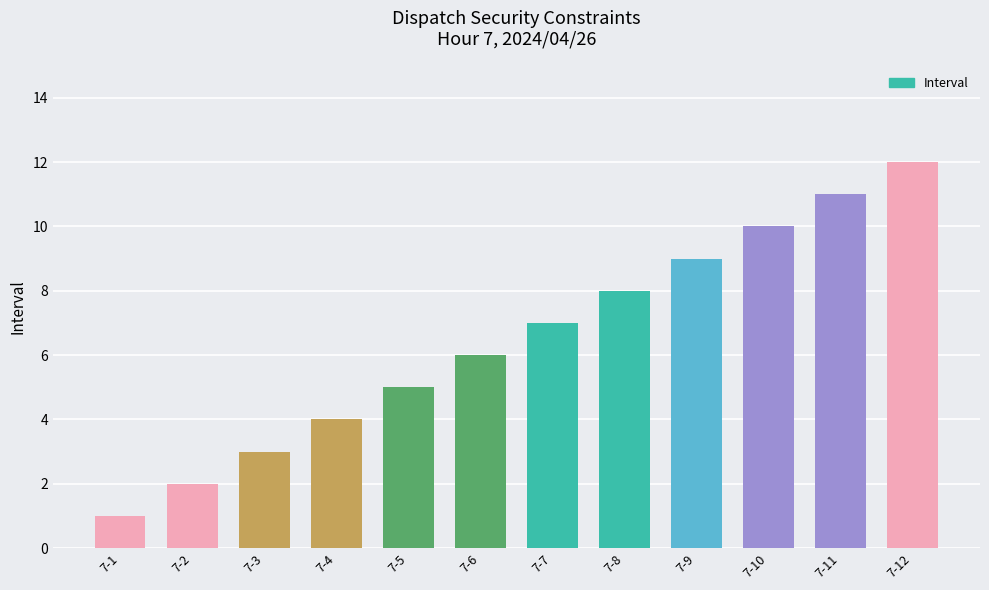

The chart shows a value of 12 at 7-8. True or false?

False